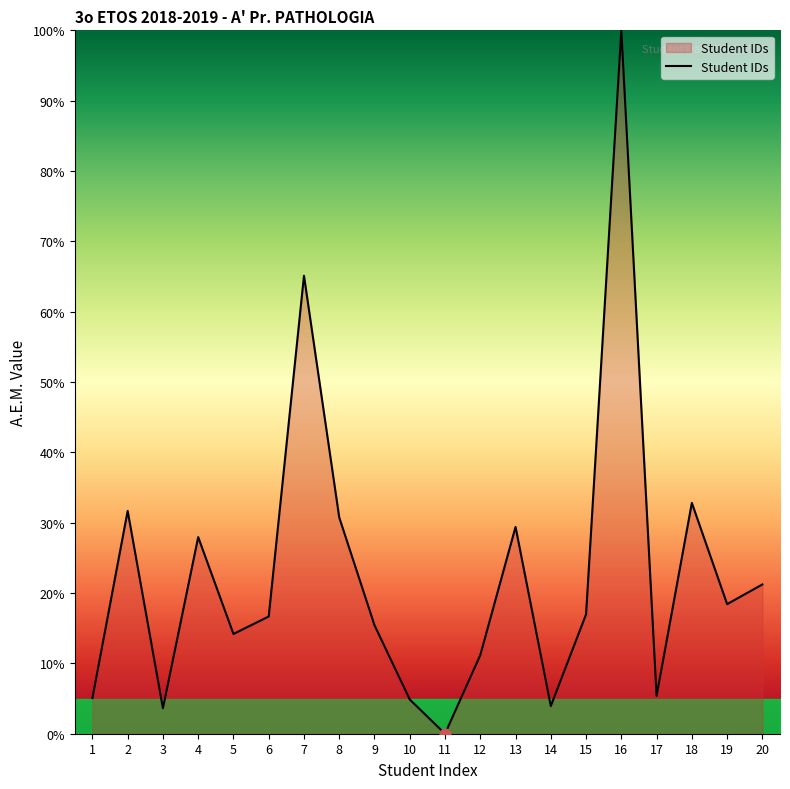

Approximately how many times larger is the value at 2 compared to 19?

1.7